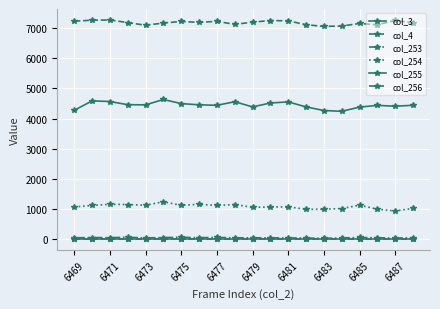

What is the value of the col_256 point at the 6th from the left?

7171